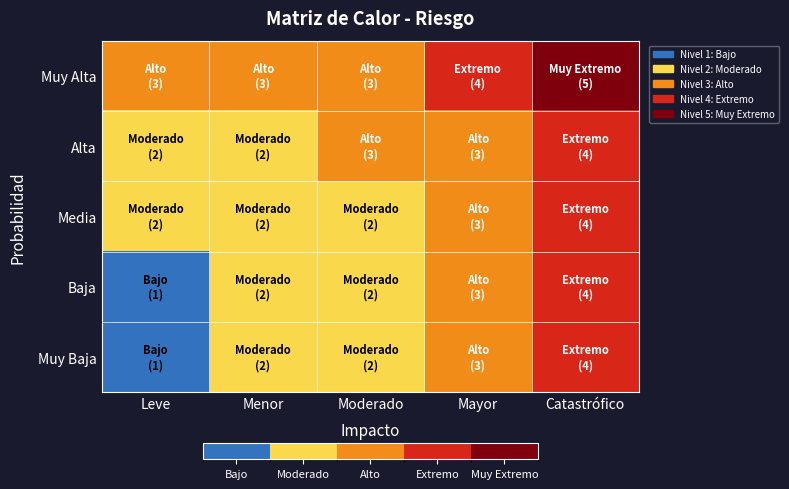

What is the difference between the highest and lowest values at Mayor?

1